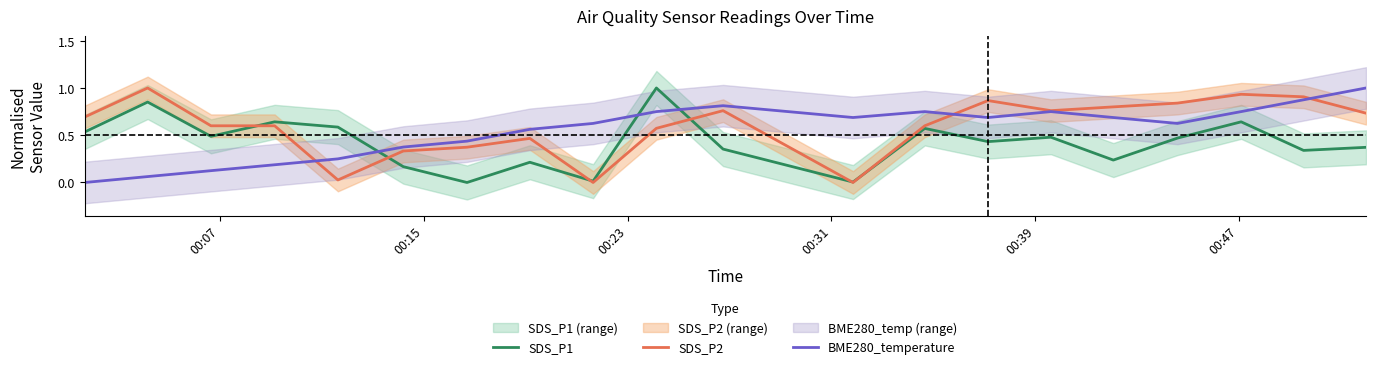

True or false: BME280_temperature and SDS_P1 intersect in this chart.

True